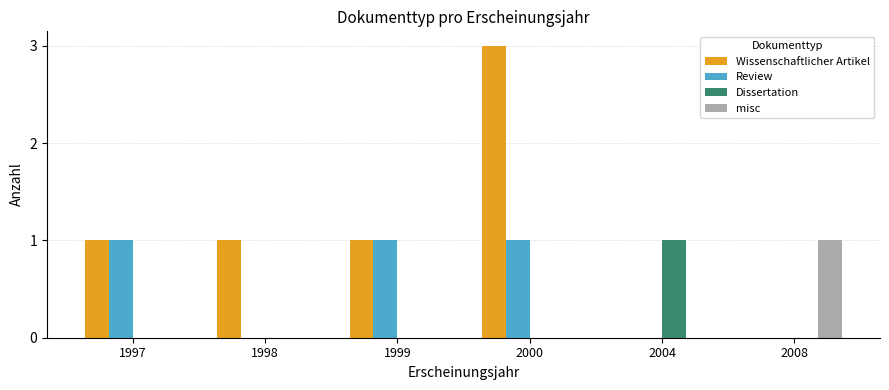

How many distinct data groups are displayed?

4